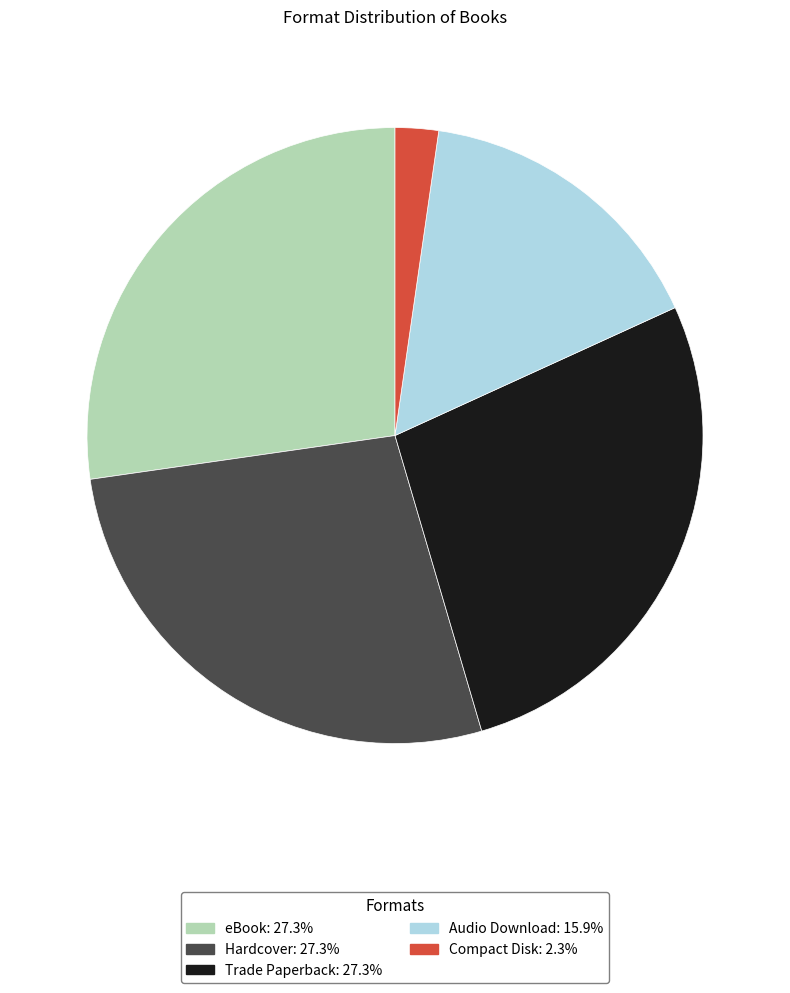

How many slices are in this pie chart?

5